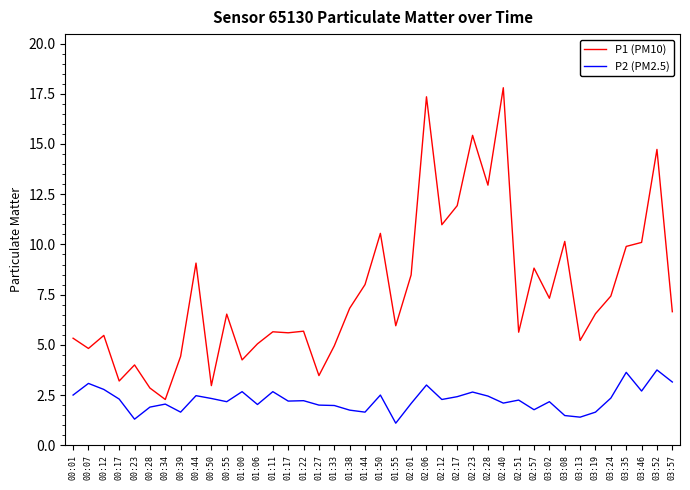

What is the difference between the highest and lowest values at 01:06?

3.0